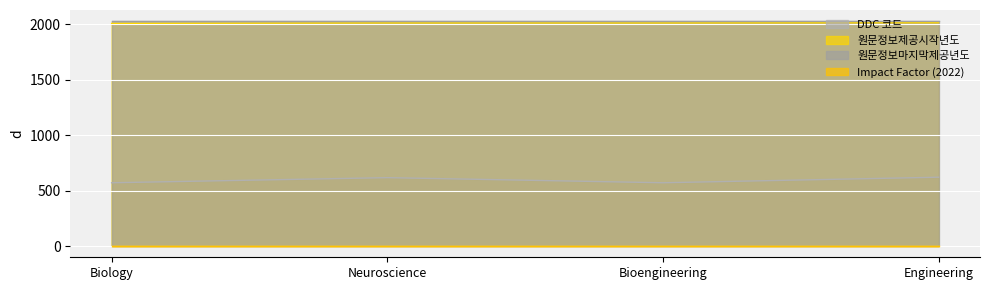

What is the spread (max minus min) of values at Neuroscience?

2023.8